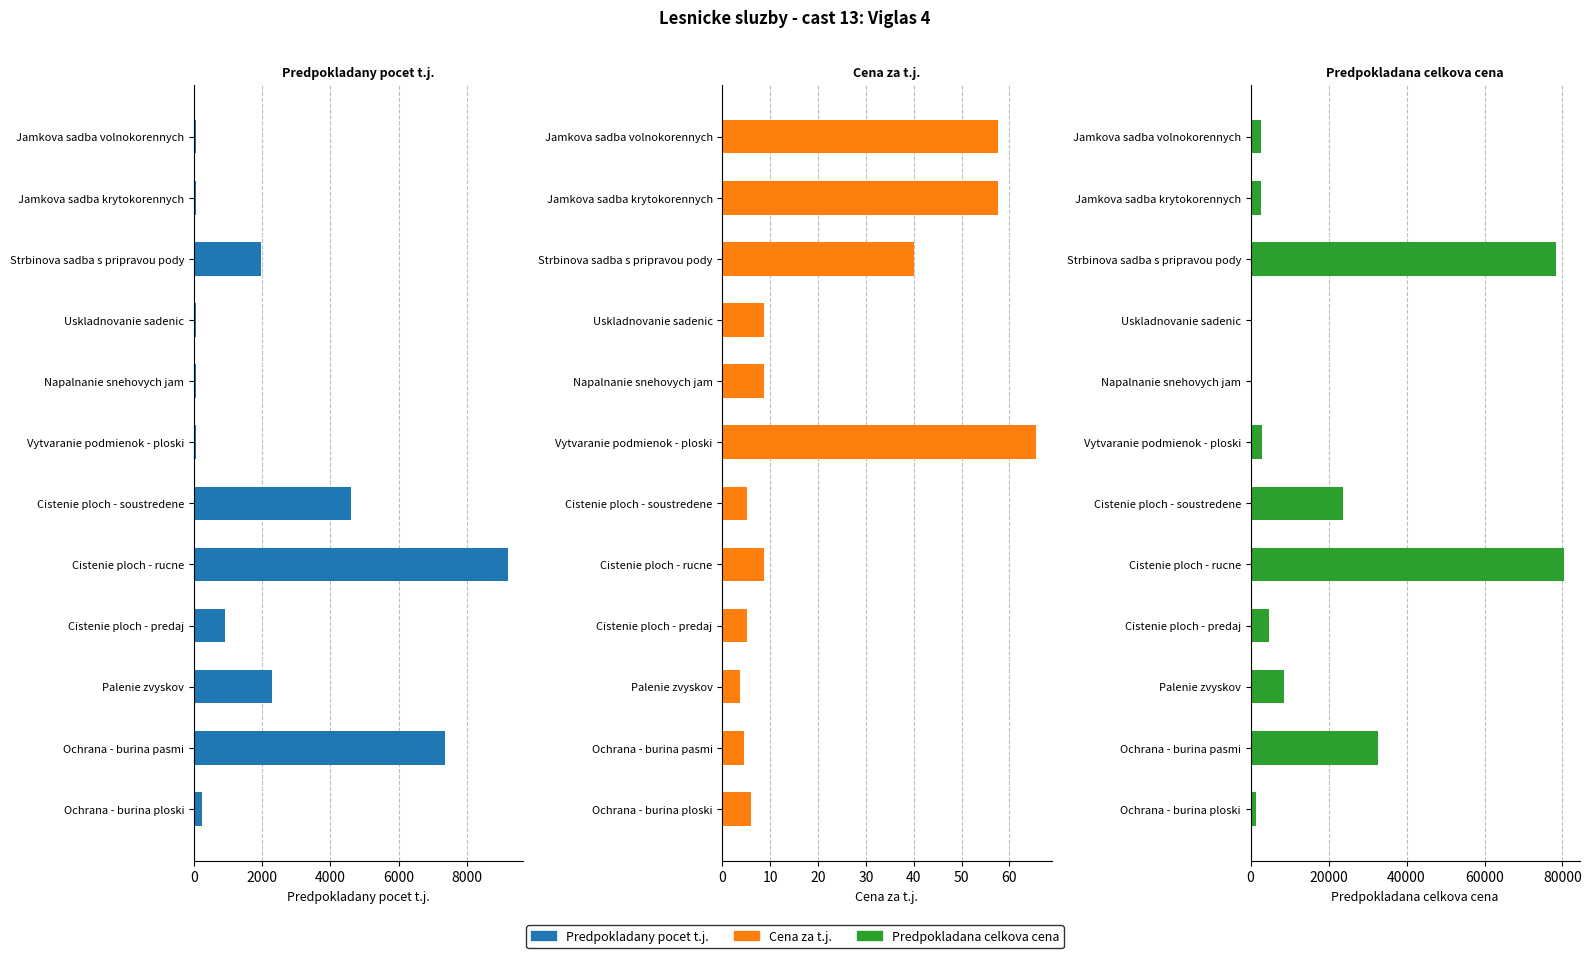

At how many categories does at least one series exceed 66089?

2